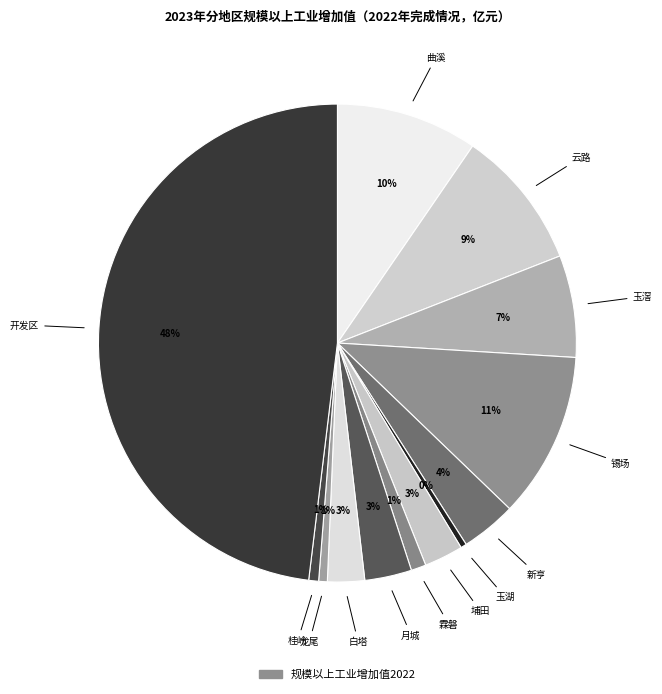

Is there any slice that represents more than half of the pie?

No